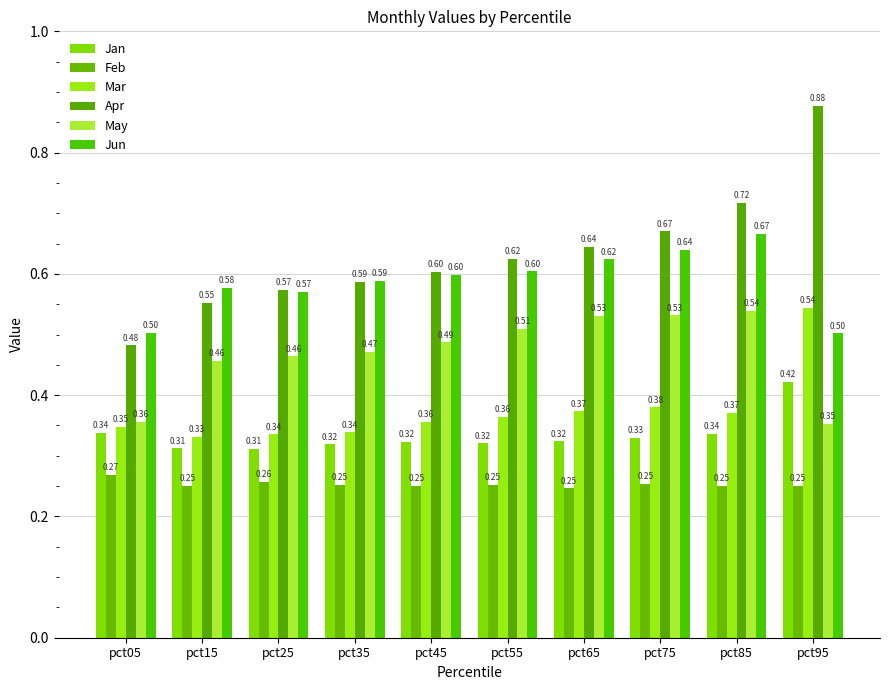

How many bars are there in total?

60